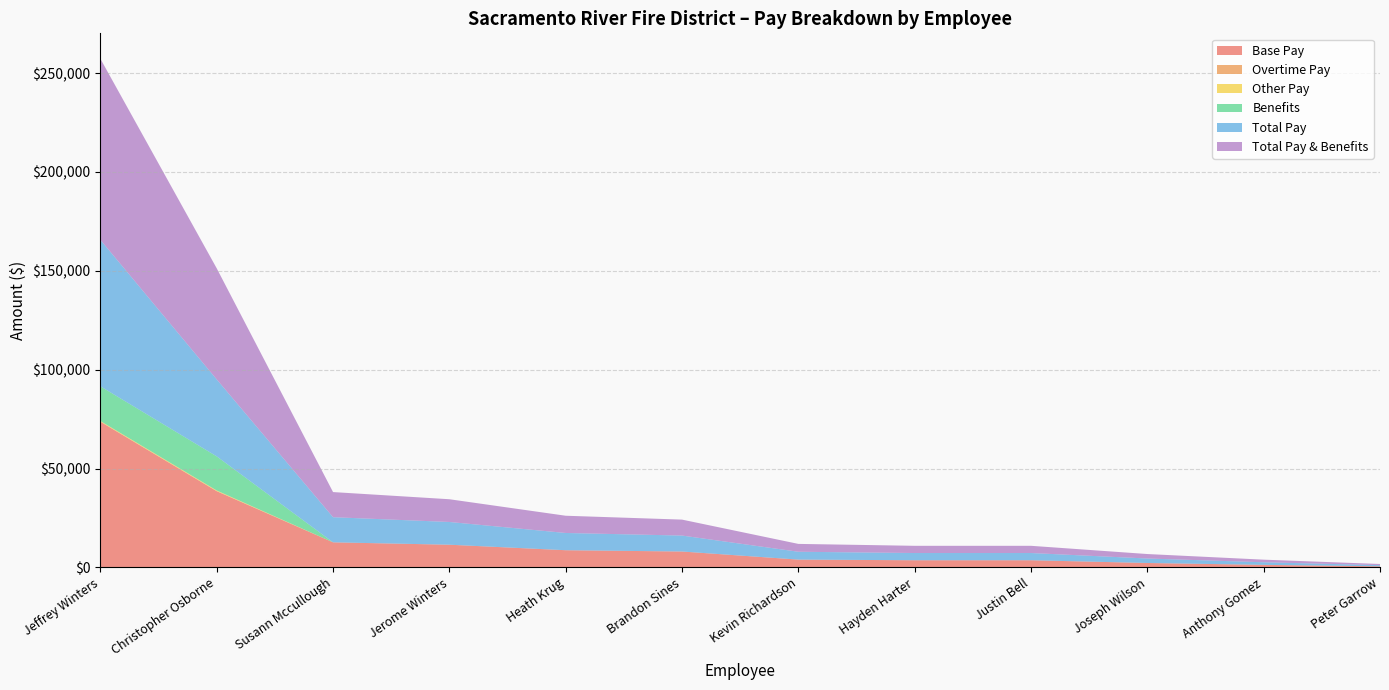

Reading left to right, what are all the values shown in this chart?

Base Pay: Jeffrey Winters=73692.0	Christopher Osborne=38568.0	Susann Mccullough=12706.5	Jerome Winters=11497.9	Heath Krug=8716.8	Brandon Sines=8064.5	Kevin Richardson=3969.8	Hayden Harter=3648.8	Justin Bell=3648.8	Joseph Wilson=2262.0	Anthony Gomez=1313.5	Peter Garrow=583.8
Overtime Pay: Jeffrey Winters=0.0	Christopher Osborne=0.0	Susann Mccullough=0.0	Jerome Winters=0.0	Heath Krug=0.0	Brandon Sines=0.0	Kevin Richardson=0.0	Hayden Harter=0.0	Justin Bell=0.0	Joseph Wilson=0.0	Anthony Gomez=0.0	Peter Garrow=0.0
Other Pay: Jeffrey Winters=350.0	Christopher Osborne=350.0	Susann Mccullough=0.0	Jerome Winters=0.0	Heath Krug=0.0	Brandon Sines=0.0	Kevin Richardson=0.0	Hayden Harter=0.0	Justin Bell=0.0	Joseph Wilson=0.0	Anthony Gomez=0.0	Peter Garrow=0.0
Benefits: Jeffrey Winters=17546.1	Christopher Osborne=17244.8	Susann Mccullough=0.0	Jerome Winters=0.0	Heath Krug=0.0	Brandon Sines=0.0	Kevin Richardson=0.0	Hayden Harter=0.0	Justin Bell=0.0	Joseph Wilson=0.0	Anthony Gomez=0.0	Peter Garrow=0.0
Total Pay: Jeffrey Winters=74042.0	Christopher Osborne=38918.0	Susann Mccullough=12706.5	Jerome Winters=11497.9	Heath Krug=8716.8	Brandon Sines=8064.5	Kevin Richardson=3969.8	Hayden Harter=3648.8	Justin Bell=3648.8	Joseph Wilson=2262.0	Anthony Gomez=1313.5	Peter Garrow=583.8
Total Pay & Benefits: Jeffrey Winters=91588.1	Christopher Osborne=56162.8	Susann Mccullough=12706.5	Jerome Winters=11497.9	Heath Krug=8716.8	Brandon Sines=8064.5	Kevin Richardson=3969.8	Hayden Harter=3648.8	Justin Bell=3648.8	Joseph Wilson=2262.0	Anthony Gomez=1313.5	Peter Garrow=583.8